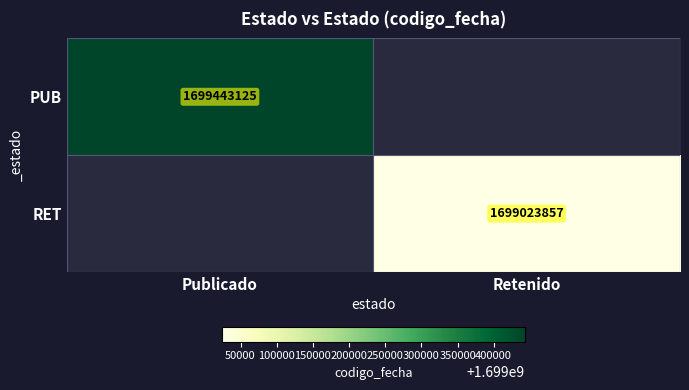

The PUB series shows 865578481 at Publicado. True or false?

False